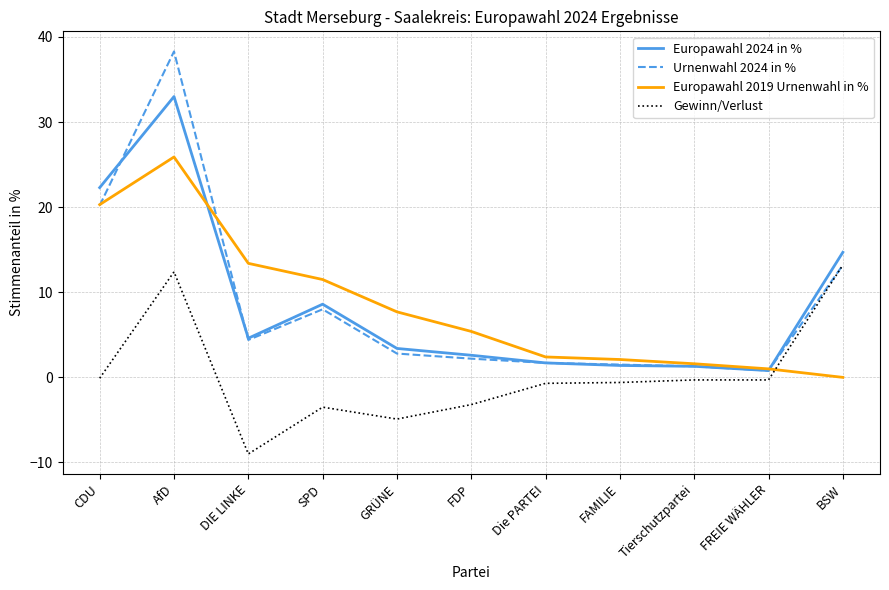

What is the total value across all series at SPD?

24.6